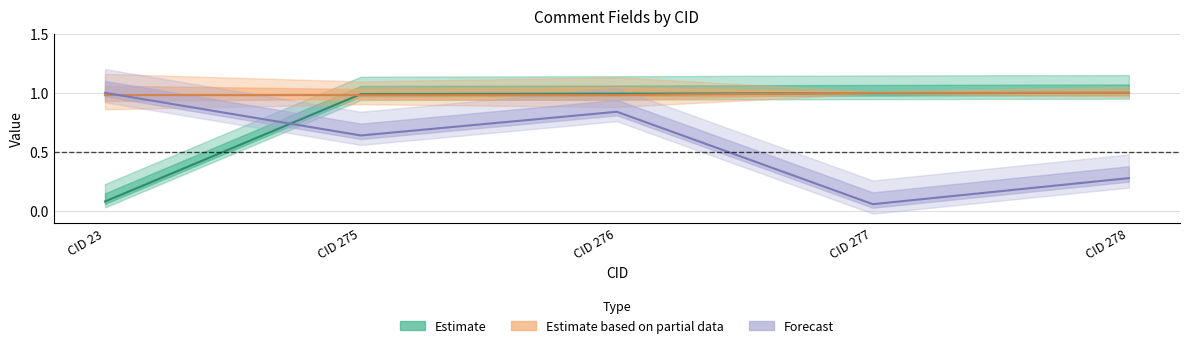

How many Page(C) values are between 0 and 1?

5